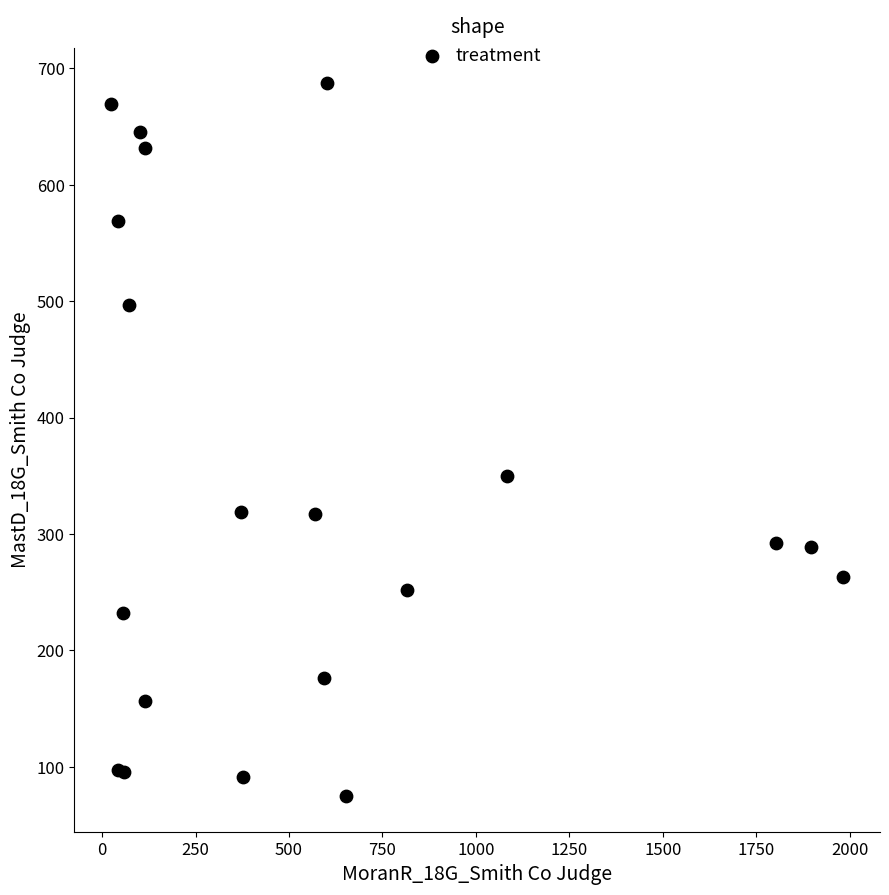

What Y value in the scatter plot is closest to 381?

350